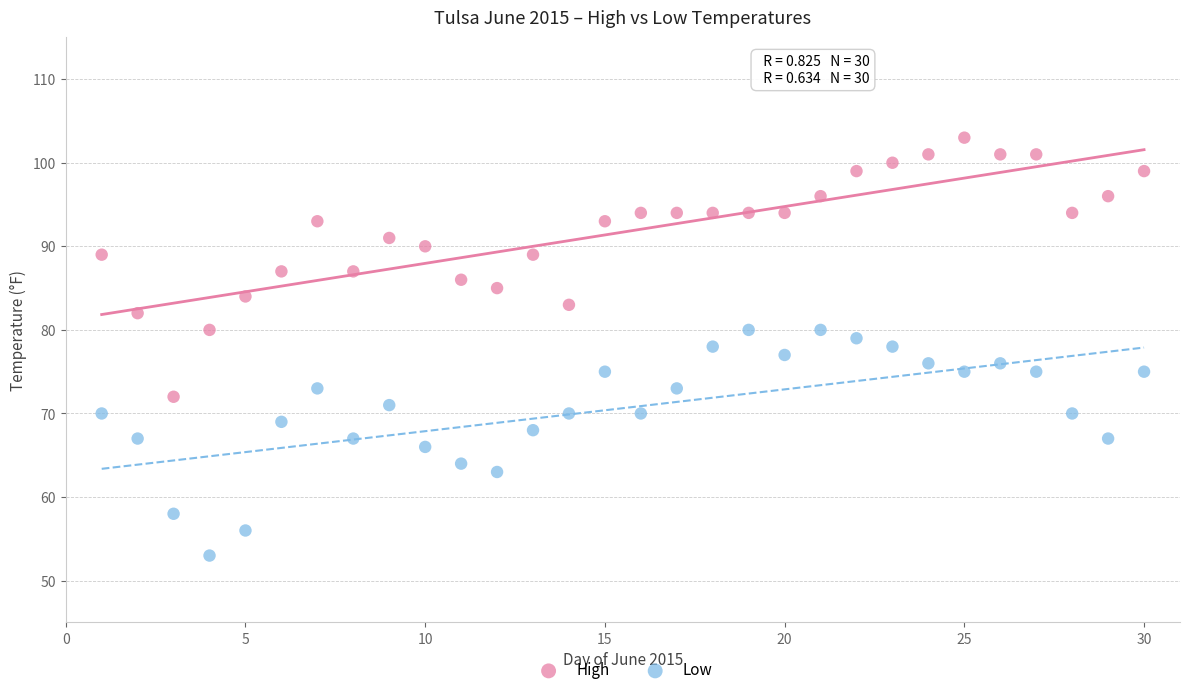

Which series reaches the minimum Y coordinate?

Low